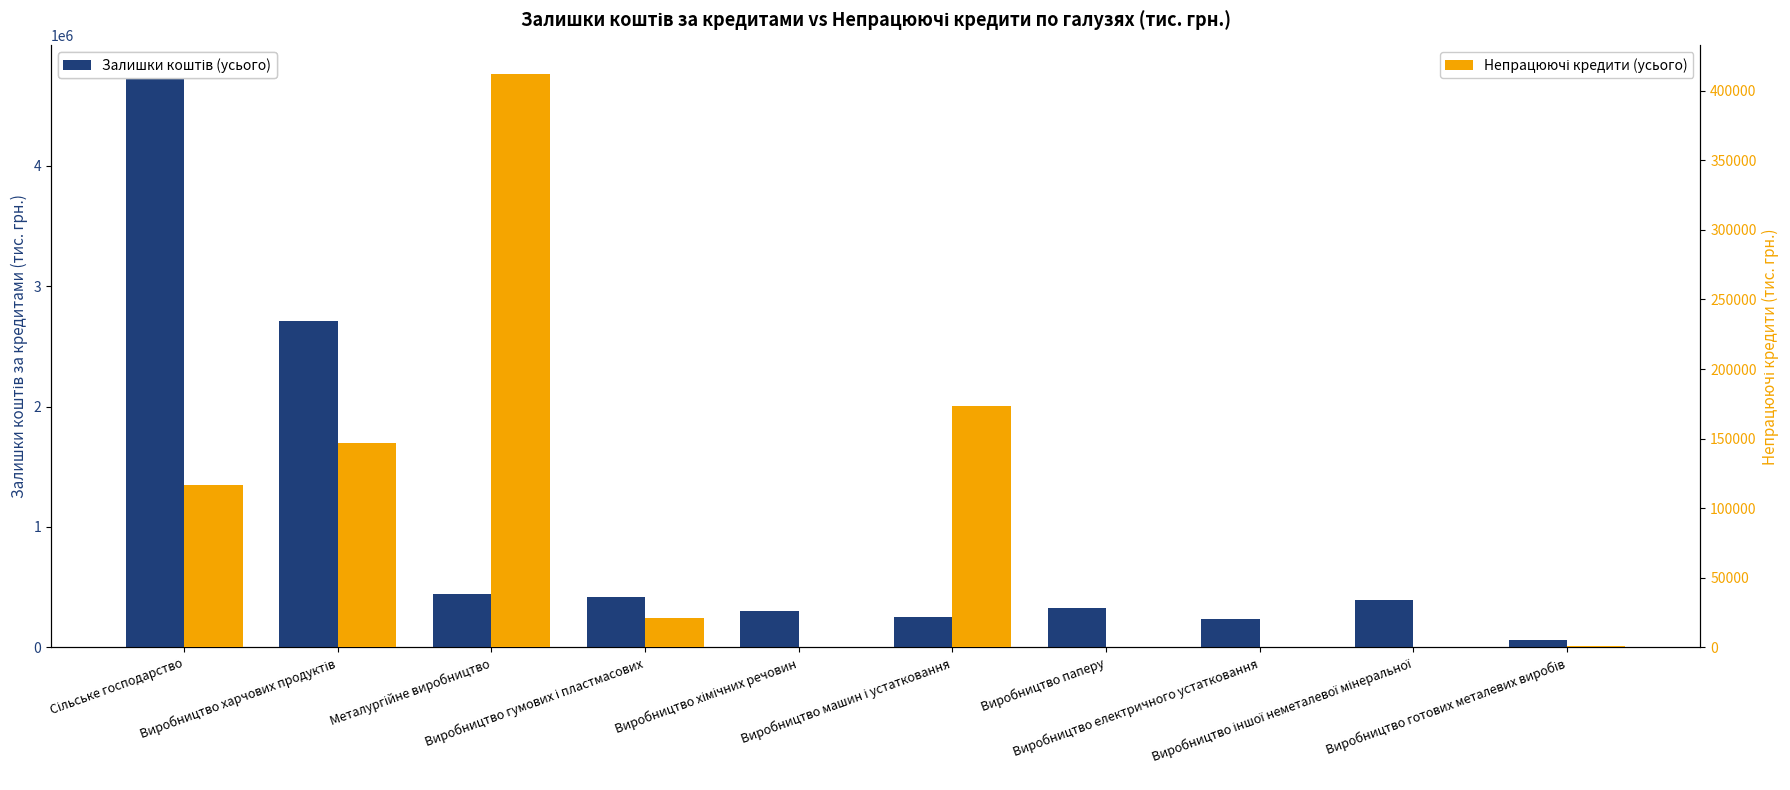

Which label corresponds to the smallest value in the chart?

Виробництво іншої неметалевої мінеральної